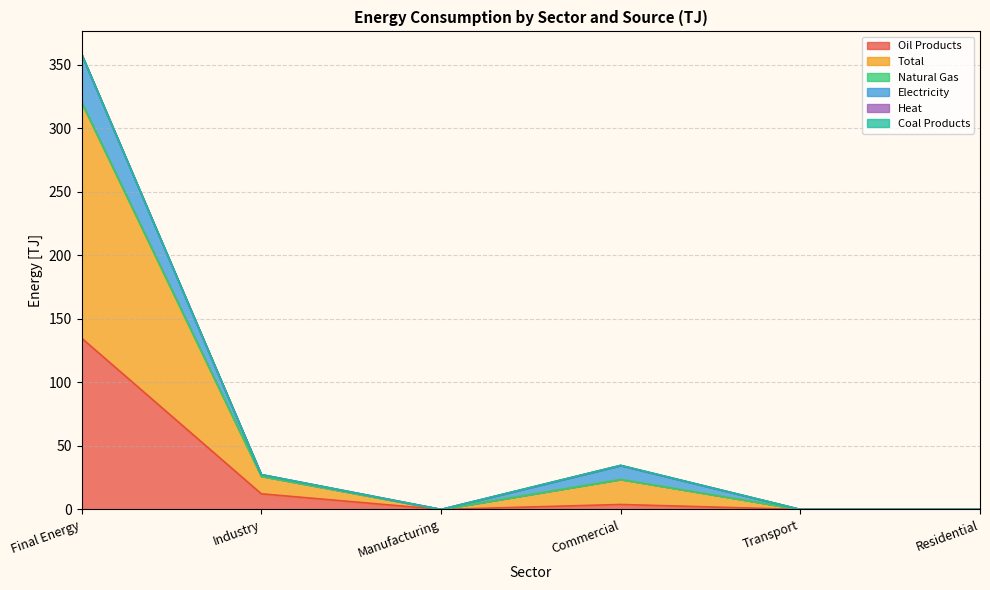

How many data points in Total are less than 13?

3